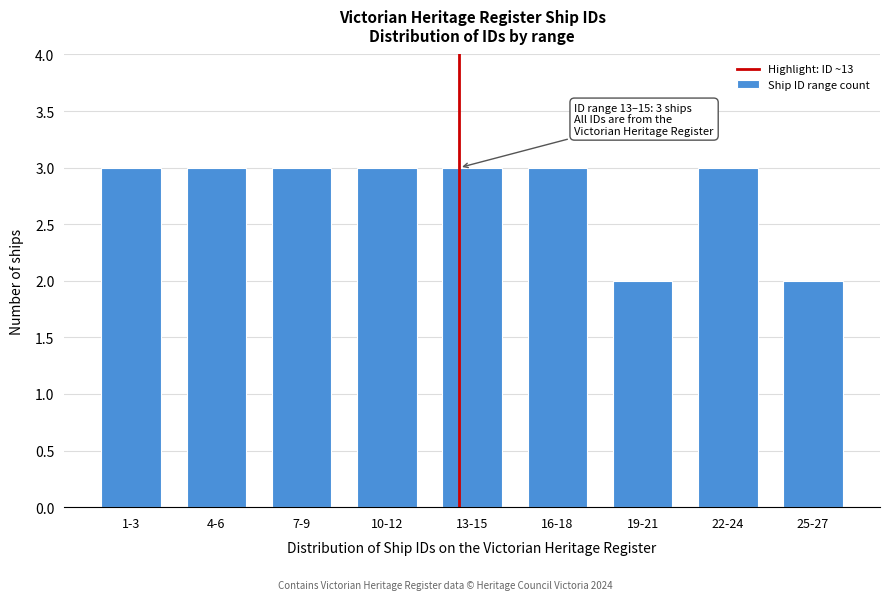

Reading left to right, list all the values displayed in this chart.

1-3=3	4-6=3	7-9=3	10-12=3	13-15=3	16-18=3	19-21=2	22-24=3	25-27=2